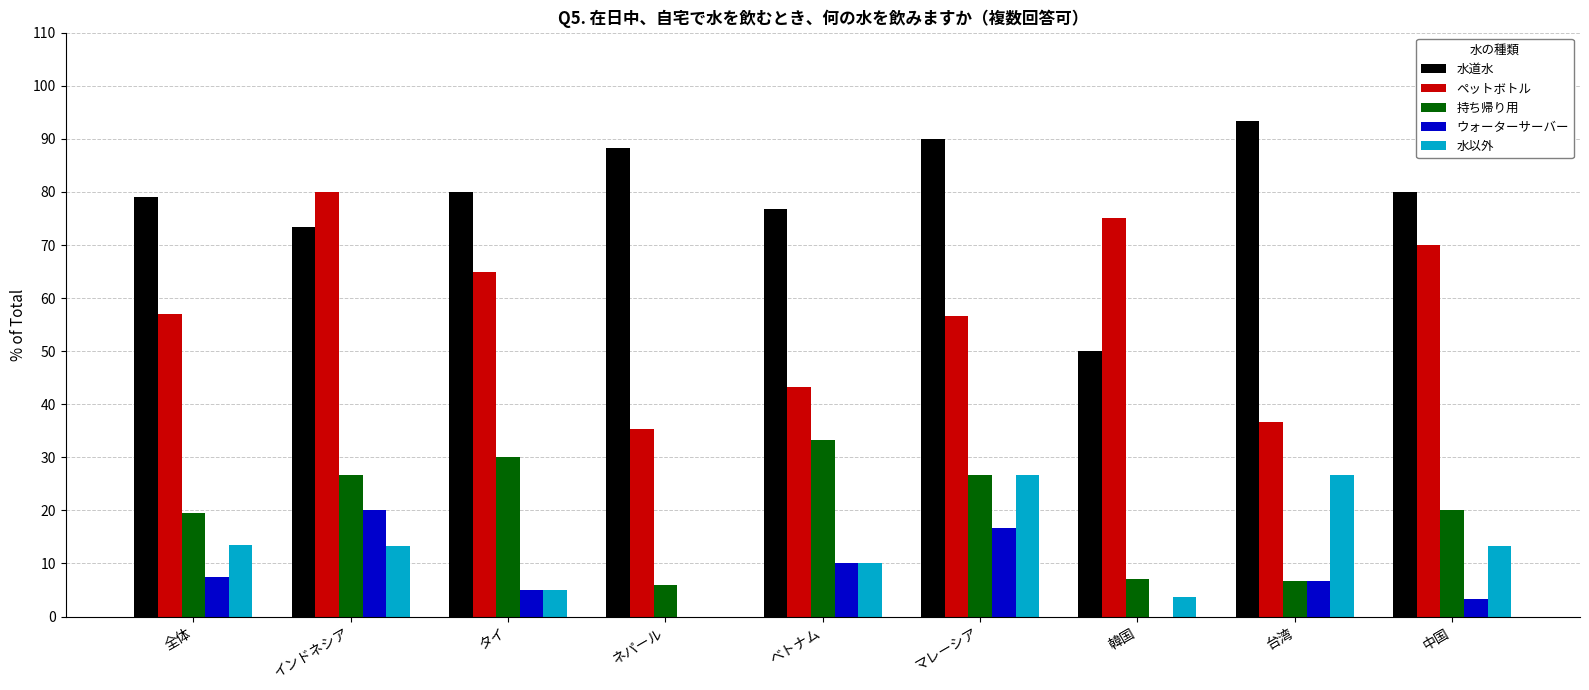

The value of 持ち帰り用 at 台湾 is 10.7. True or false?

False